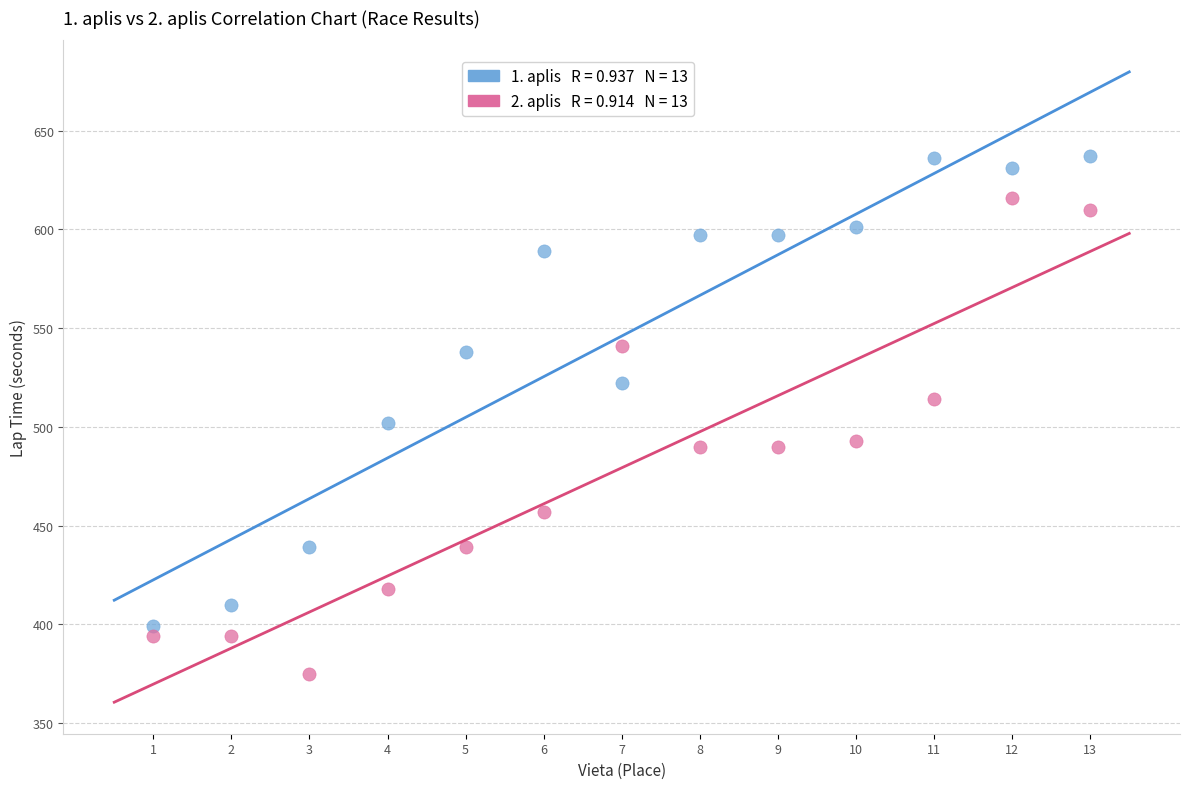

Across all series, what Y value is closest to 506?

502